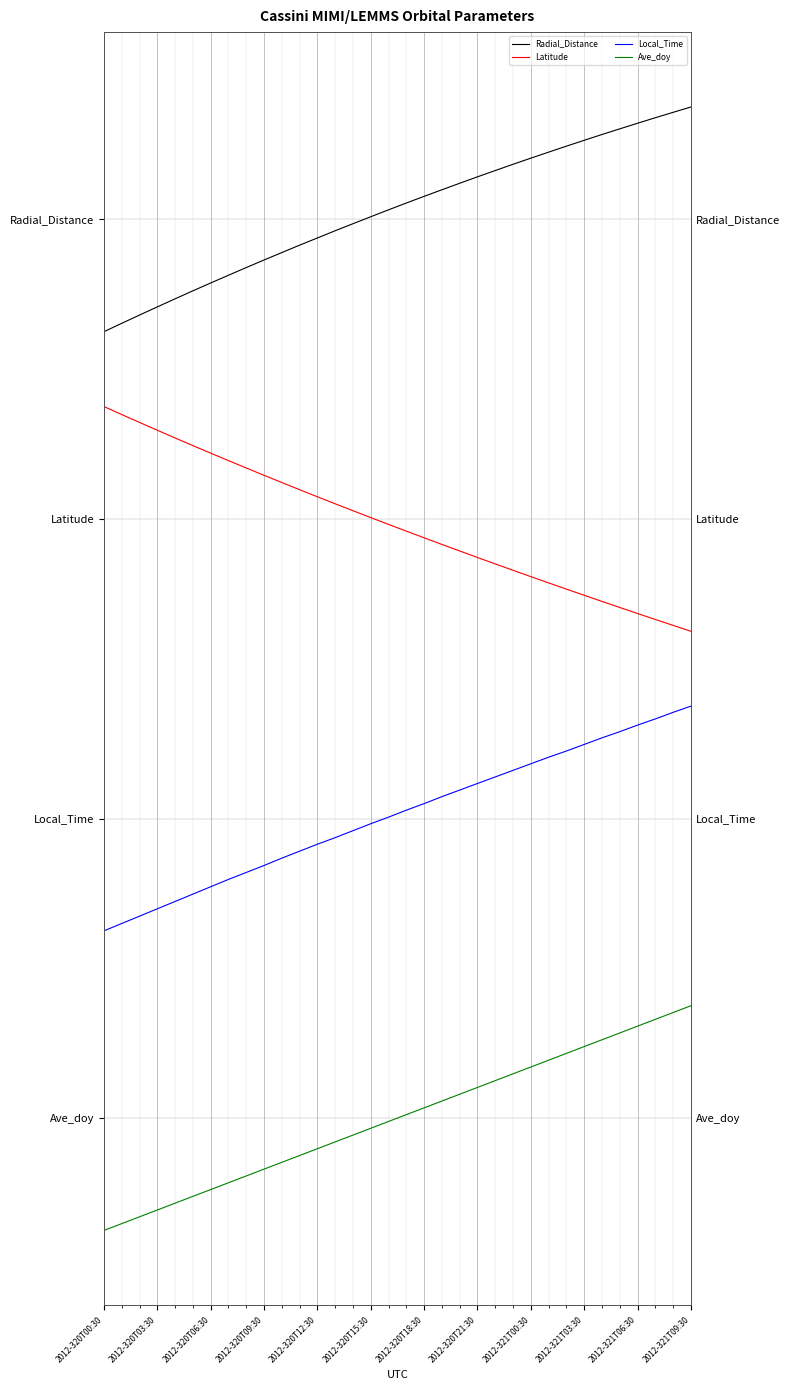

Which series has the largest total across all categories?

Radial_Distance